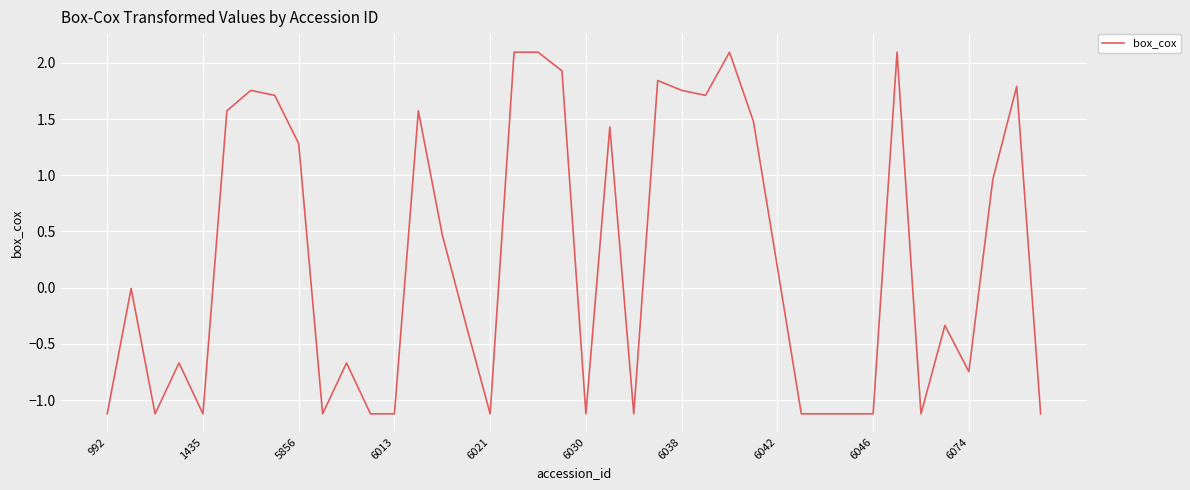

What is the greatest value displayed?

2.1